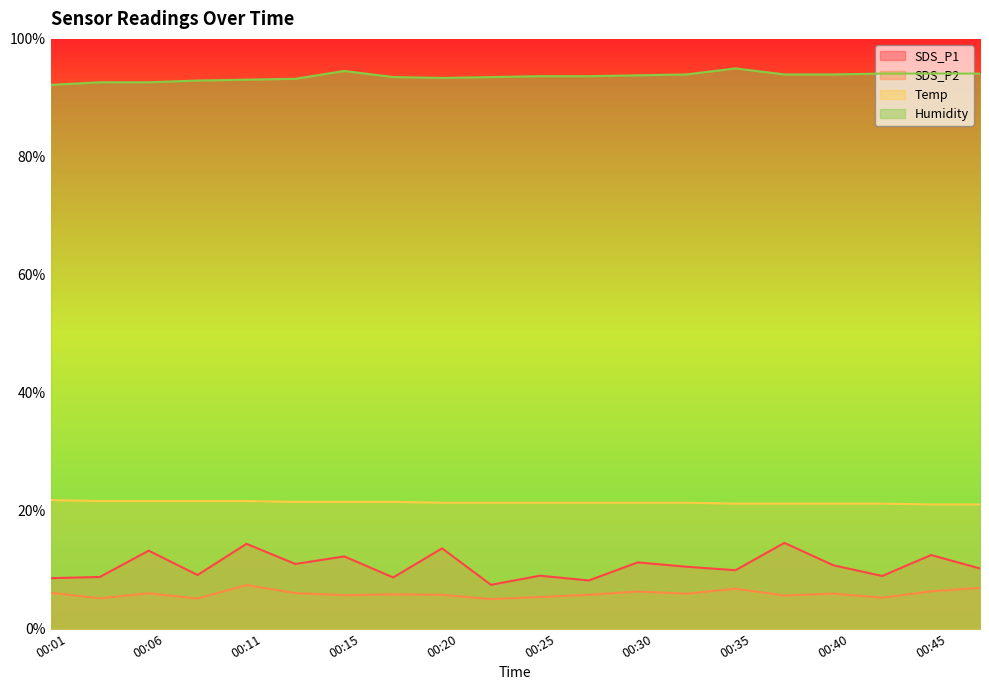

True or false: Humidity and Temp cross at least once.

False